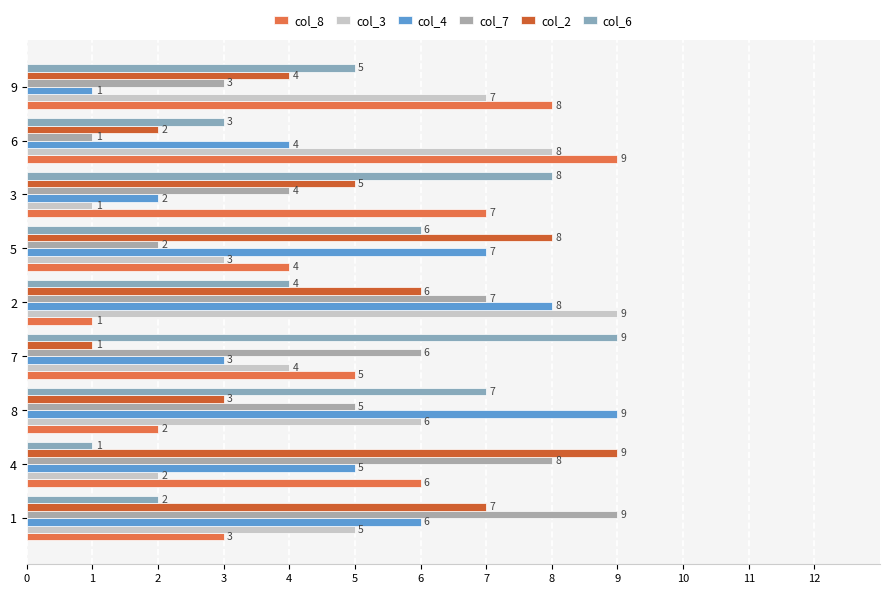

True or false: col_8 has a value of 3 at 7.

False